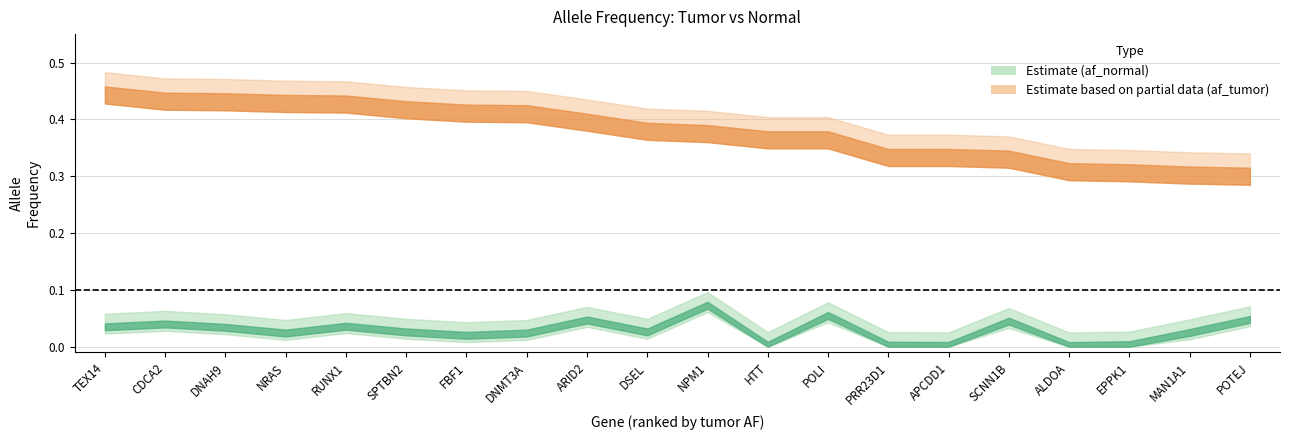

What position from the right is HTT?

9